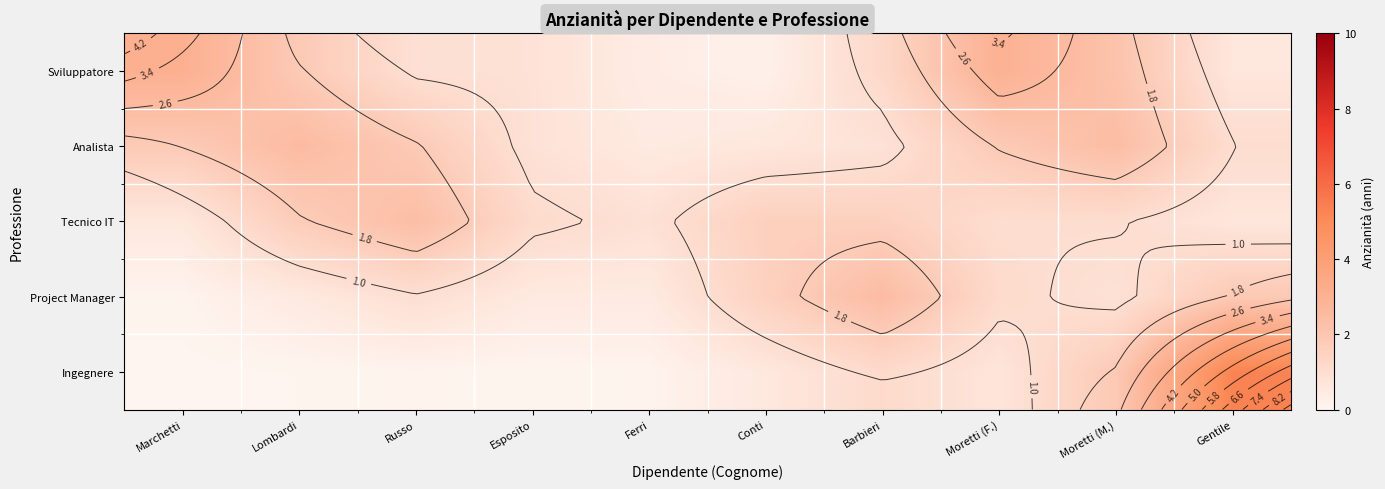

The value of Analista at Marchetti is 1.8. True or false?

True